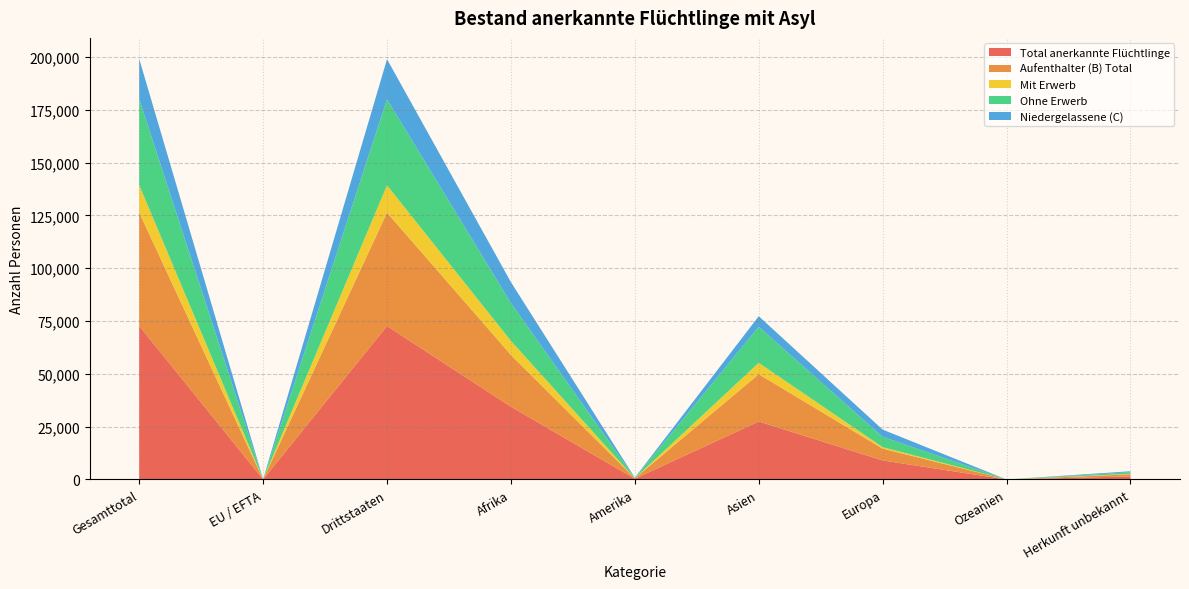

Reading left to right, extract all data points from this chart.

Total anerkannte Flüchtlinge: 72724	61	72663	34459	343	27449	9014	0	1459
Aufenthalter (B) Total: 53694	5	53689	24530	187	22415	5587	0	975
Mit Erwerb: 12943	0	12943	6629	35	5355	711	0	213
Ohne Erwerb: 40751	5	40746	17901	152	17060	4876	0	762
Niedergelassene (C): 19030	56	18974	9929	156	5034	3427	0	484